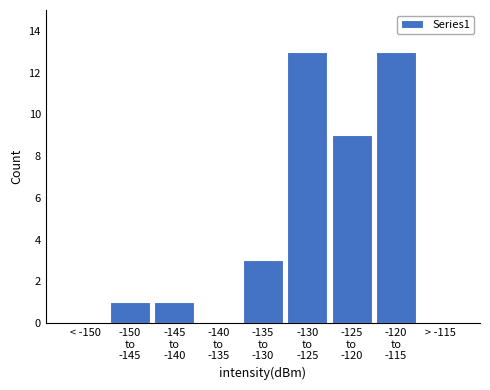

What is the sum of all values?

40